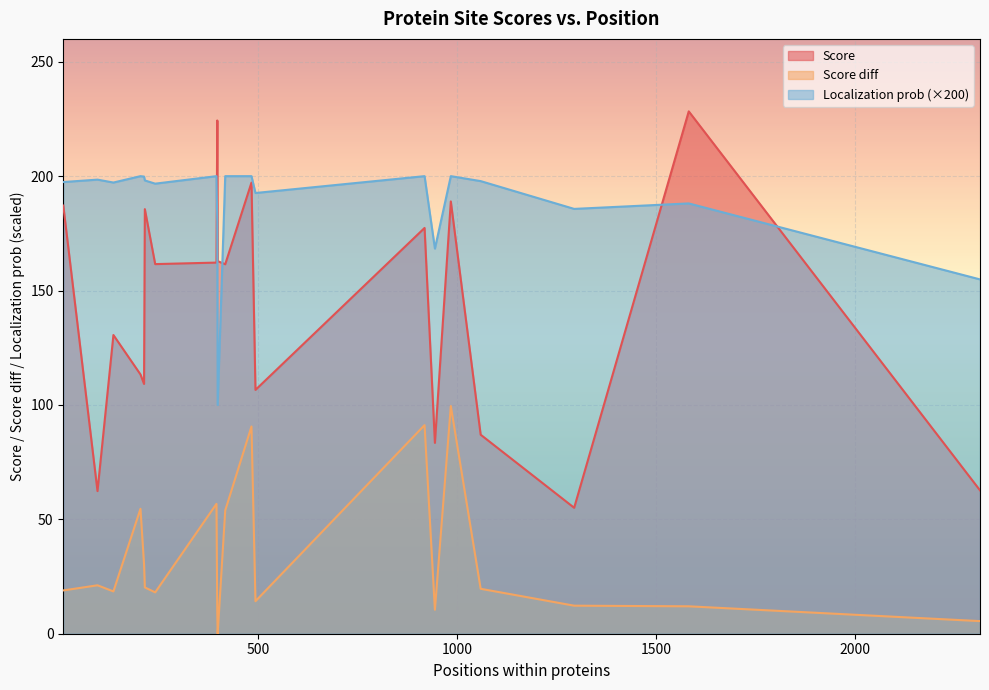

How many lines are shown in the chart?

3